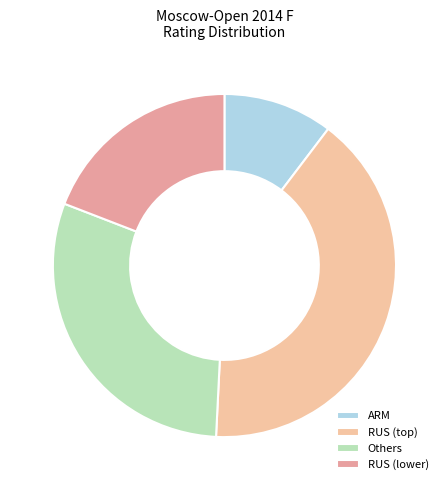

Count the number of slices in the pie.

4